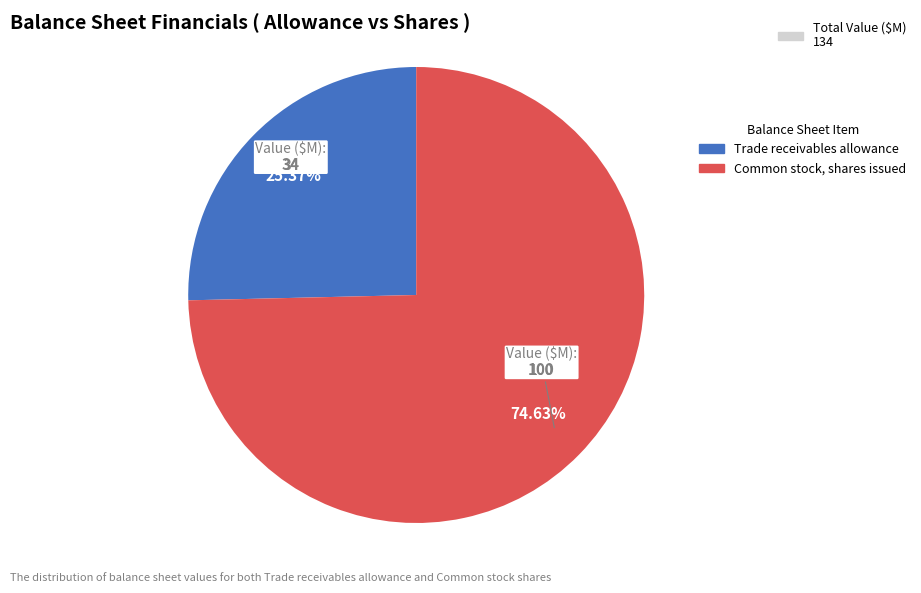

Count the number of slices in the pie.

2